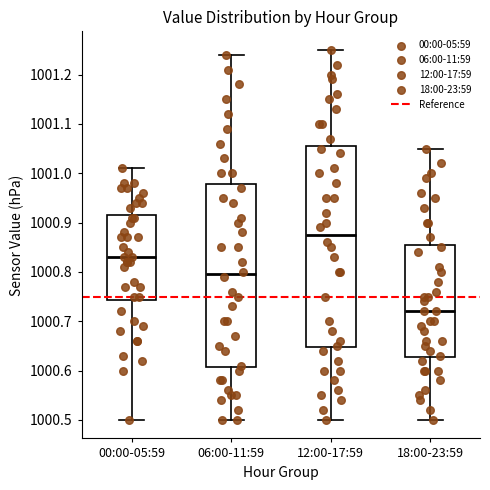

Reading left to right, read every box against the y-axis: the position of its median line, the range the box covers, and the ends of its whiskers. The values are not printed on the chart, so give them approximately, as read against the axis.

00:00-05:59: median 1000.83, box 1000.74 to 1000.92, whiskers 1000.50 to 1001.01
06:00-11:59: median 1000.80, box 1000.61 to 1000.98, whiskers 1000.50 to 1001.24
12:00-17:59: median 1000.88, box 1000.65 to 1001.06, whiskers 1000.50 to 1001.25
18:00-23:59: median 1000.72, box 1000.63 to 1000.86, whiskers 1000.50 to 1001.05